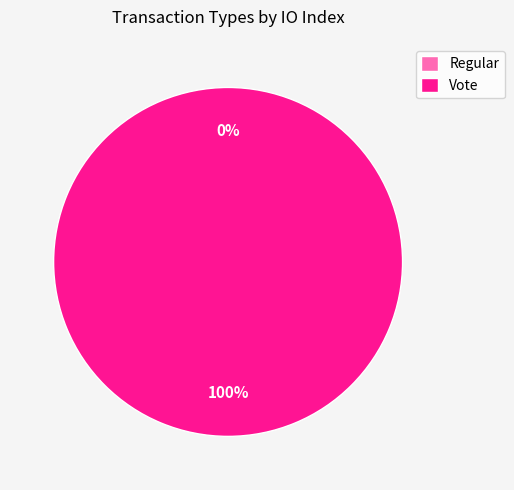

Do Vote and Regular together represent more than half of the pie?

Yes